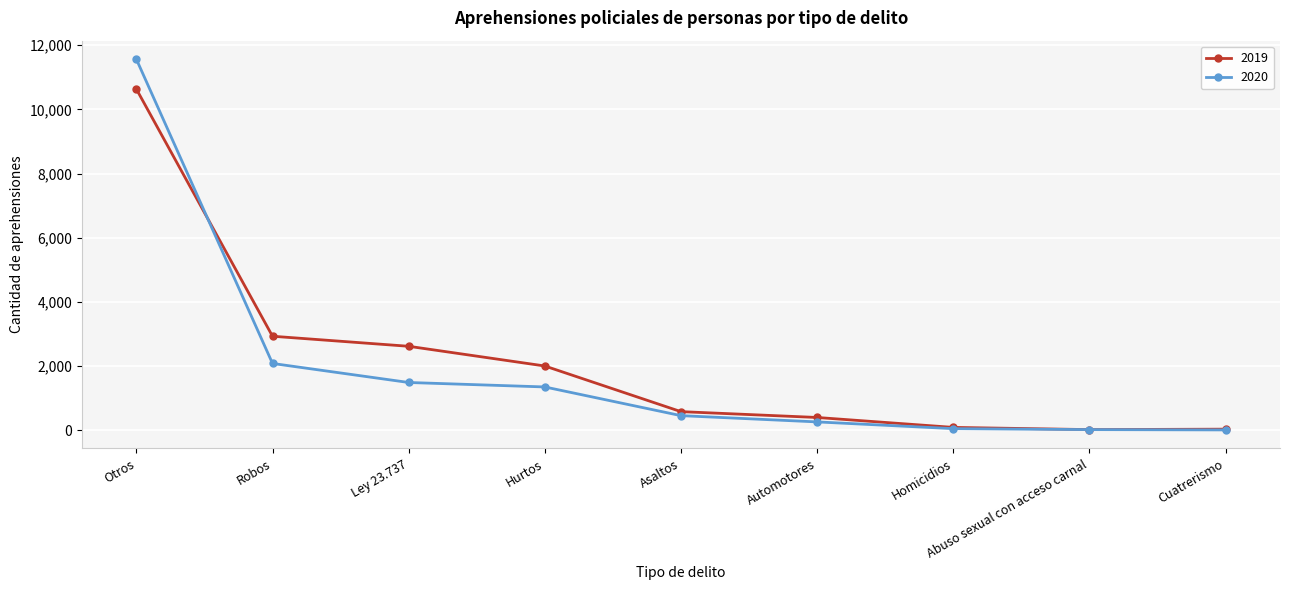

Which label corresponds to the largest value in the chart?

Otros